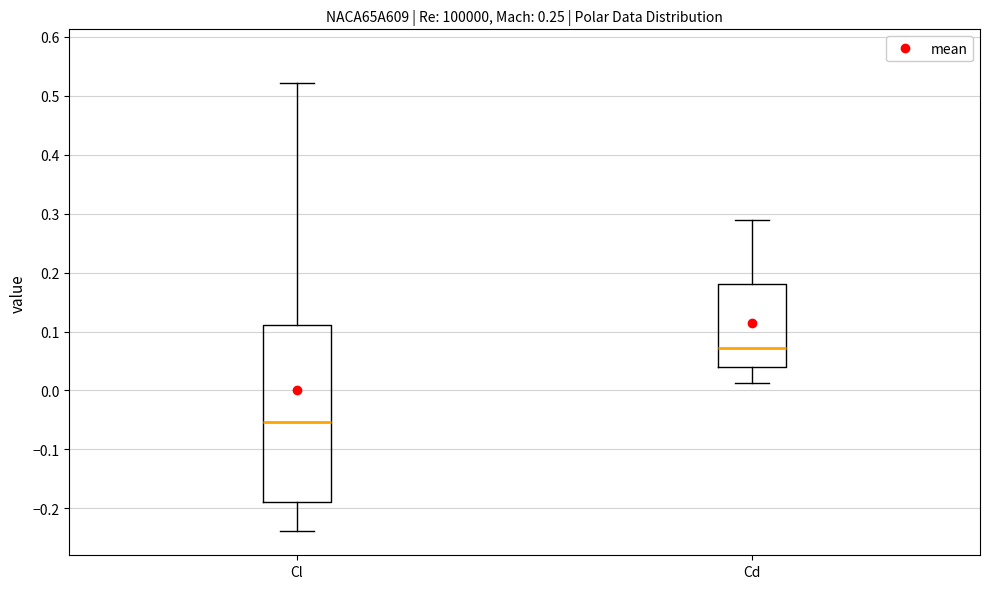

Which box is the tallest, from its lower edge to its upper edge?

Cl